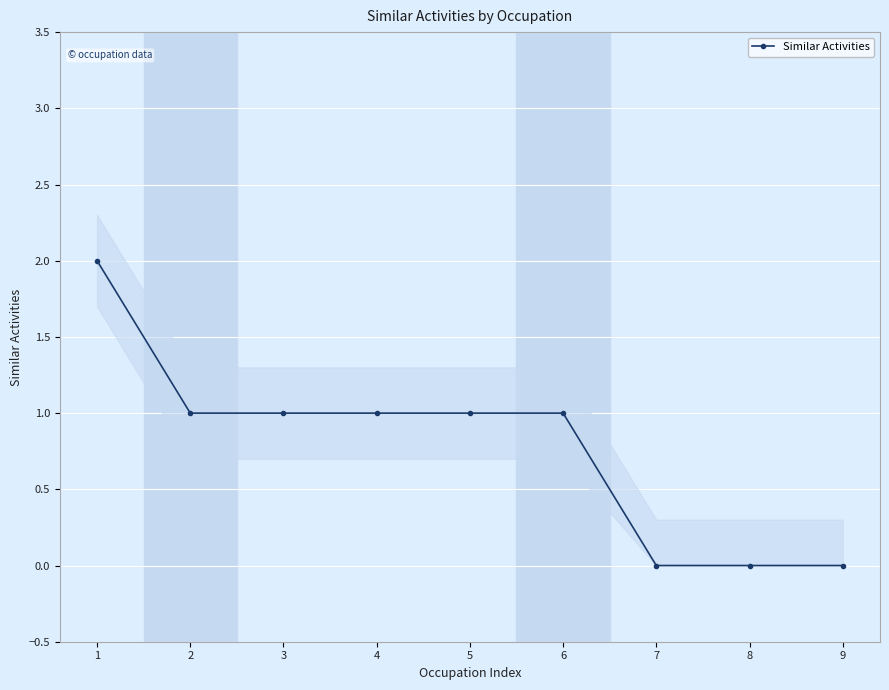

True or false: there are more than 1 points higher than both neighbors.

False